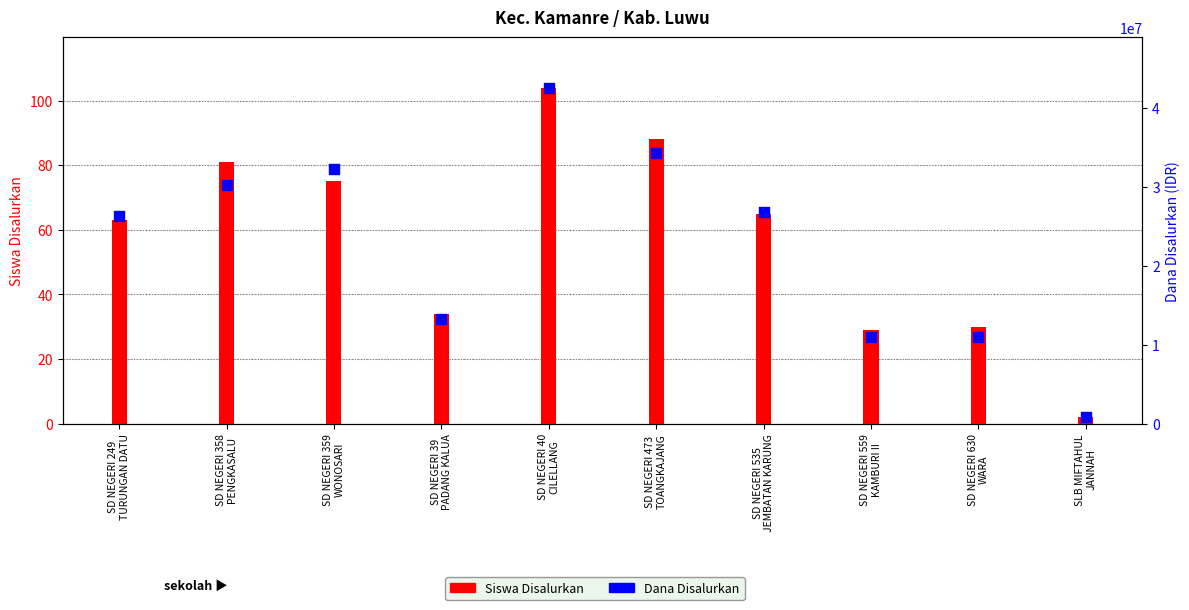

What are all the series names shown in the legend?

Siswa Disalurkan, Dana Disalurkan